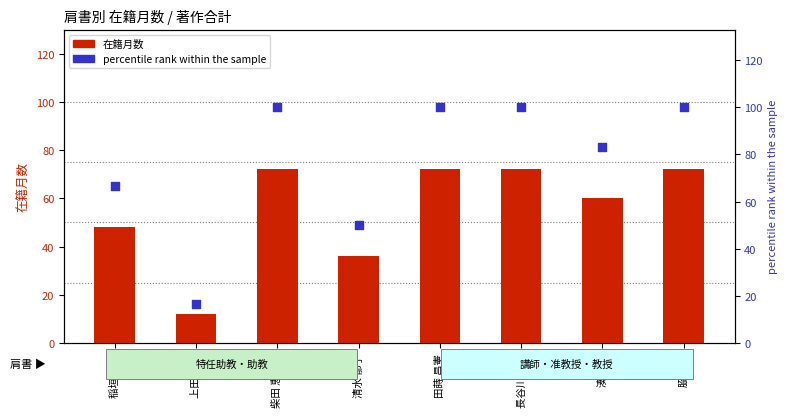

Which series contains the lowest Y value?

在籍月数